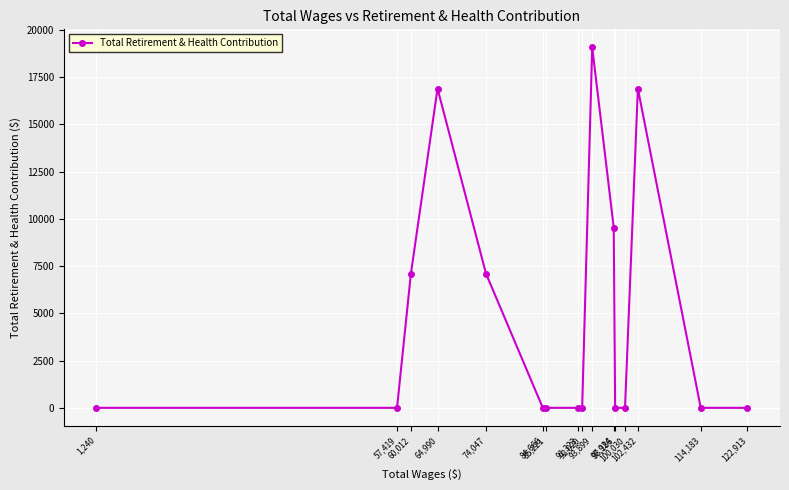

What is the greatest value displayed?

19068.3